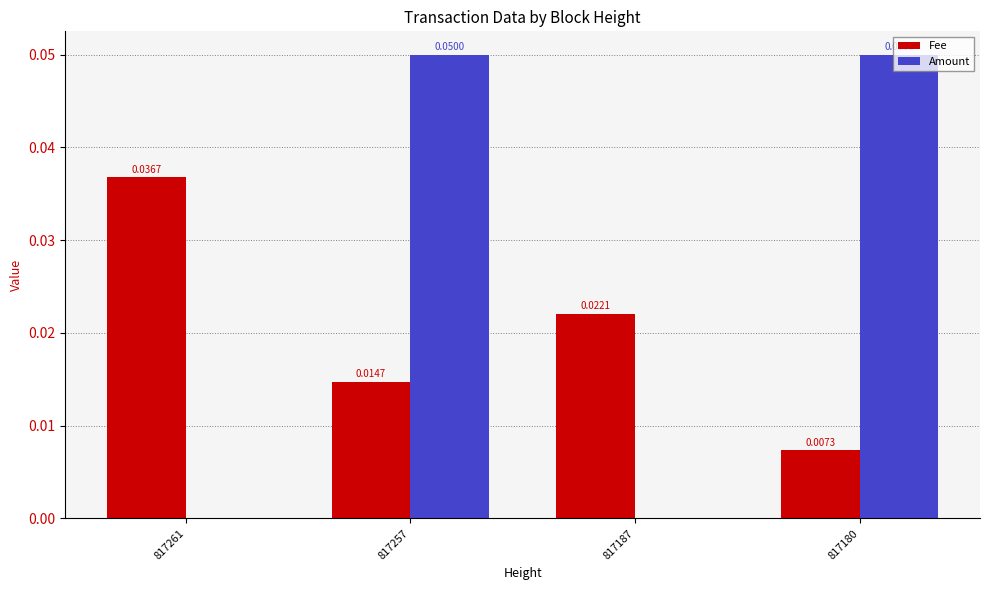

At which category is the sum across all series the highest?

817257